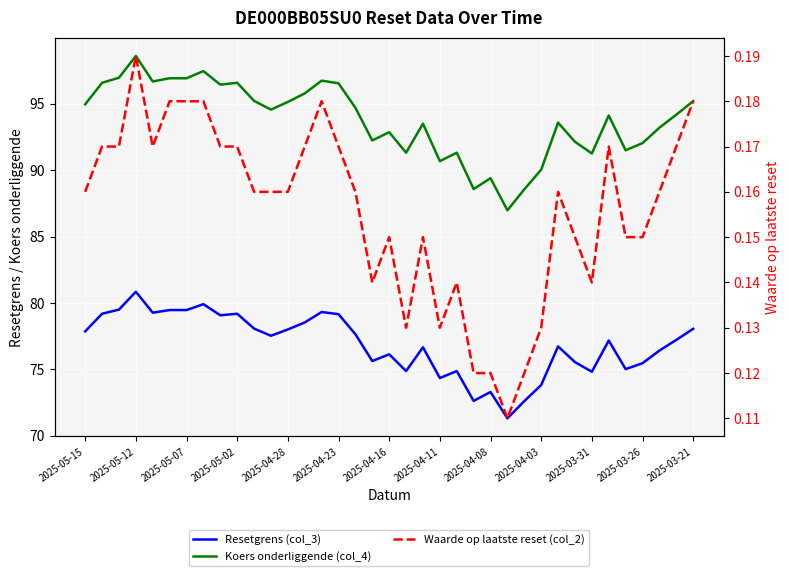

Which series has the largest total across all categories?

Koers onderliggende (col_4)